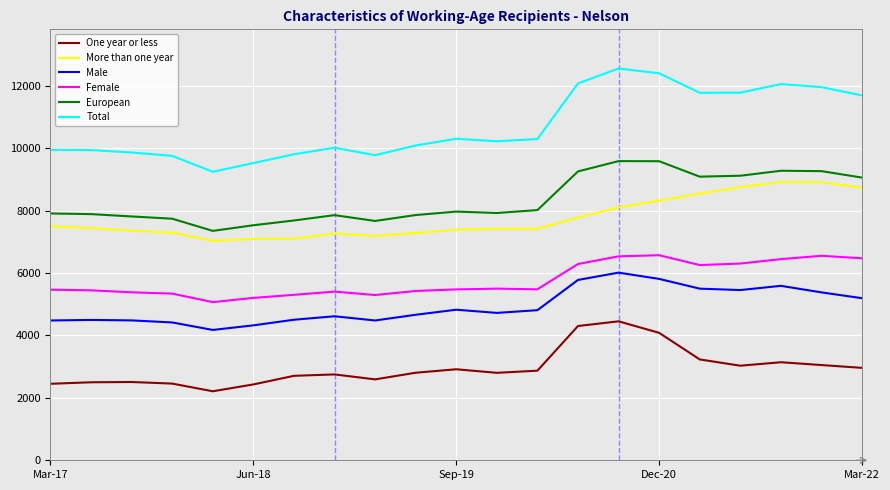

Does the chart display data point markers on the line(s)?

No